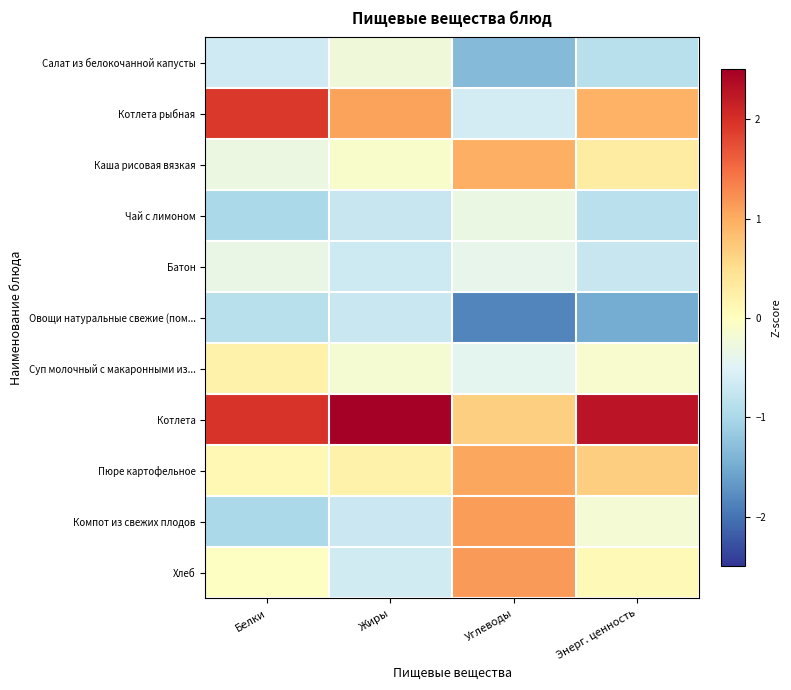

What is the smallest value displayed?

-1.8